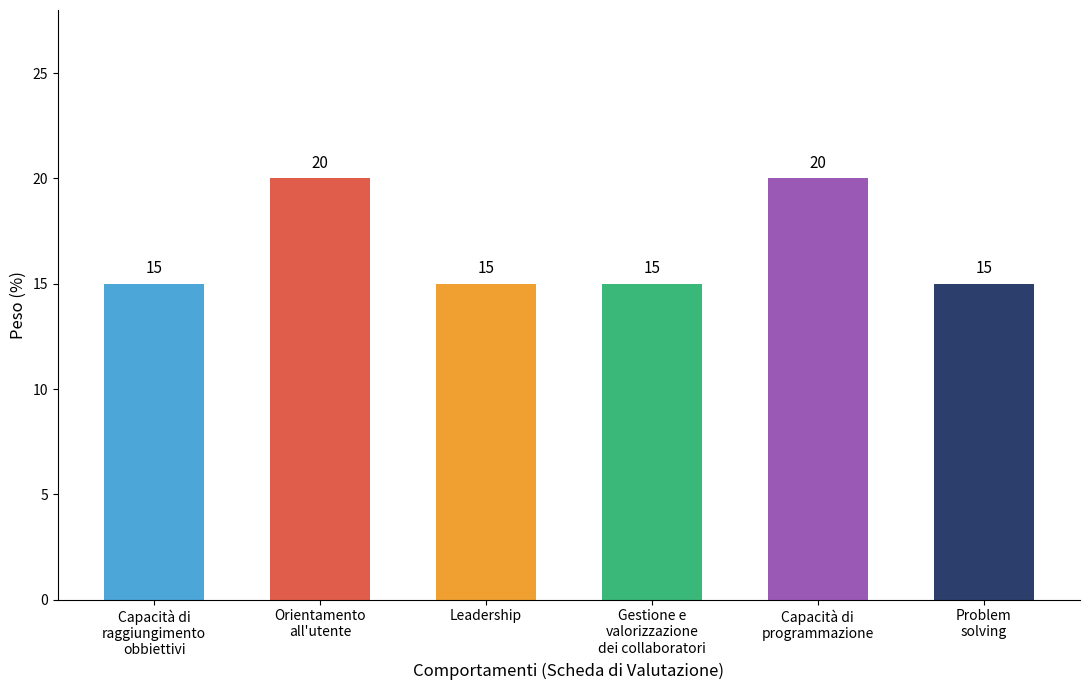

What is the average value?

17